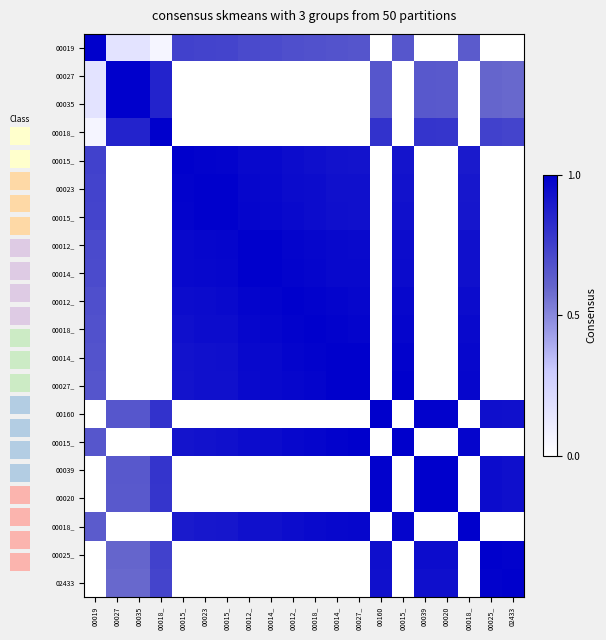

At how many categories does at least one series exceed 0?

20